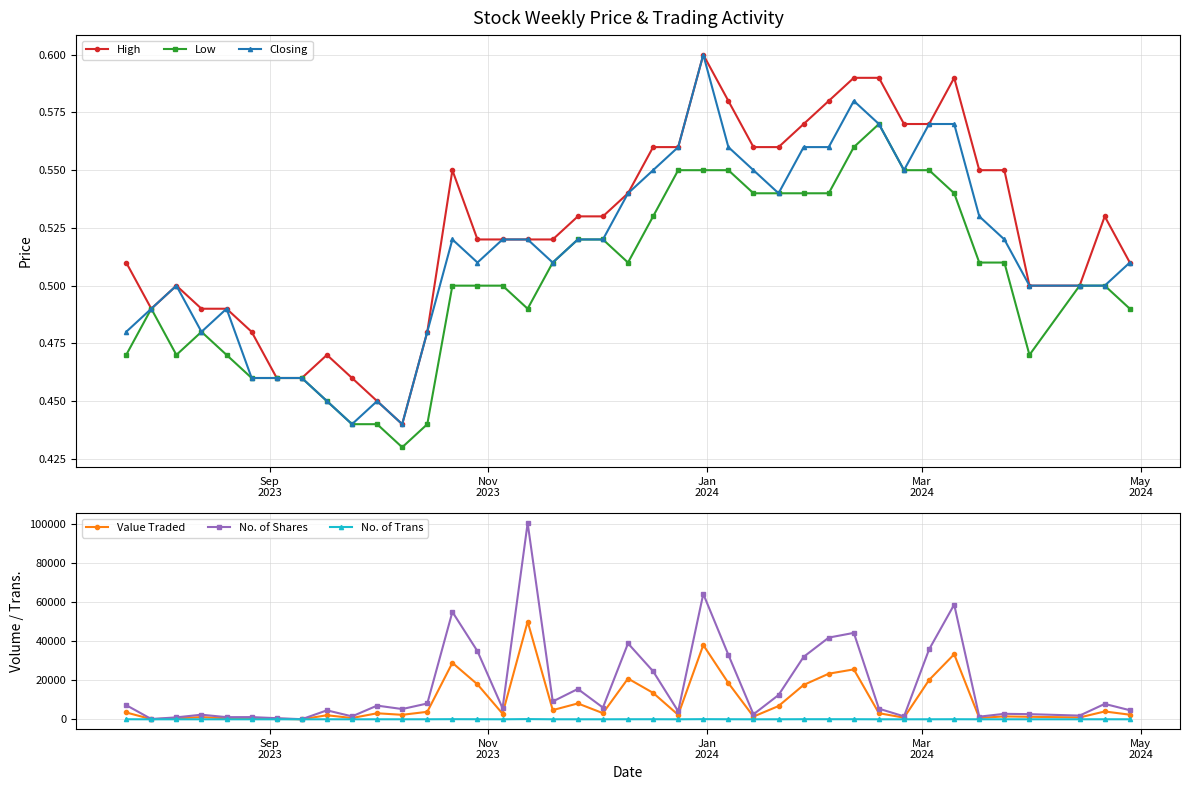

True or false: No. of Shares and High intersect in this chart.

False